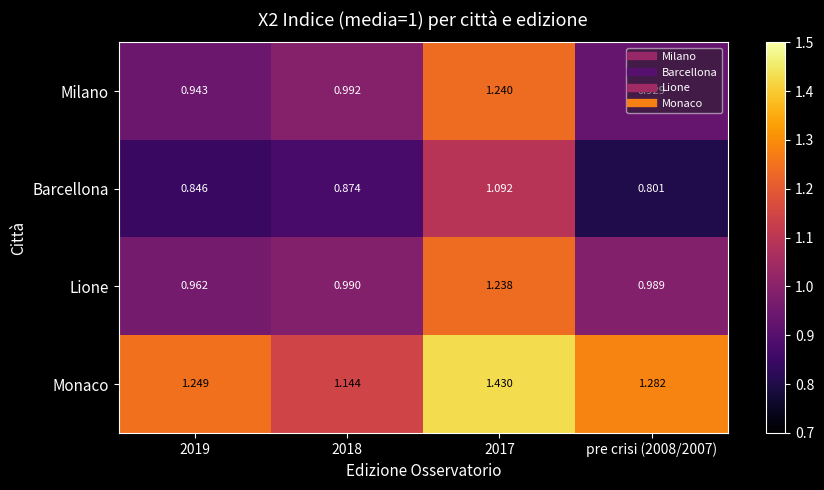

Which series has the largest total across all categories?

Monaco